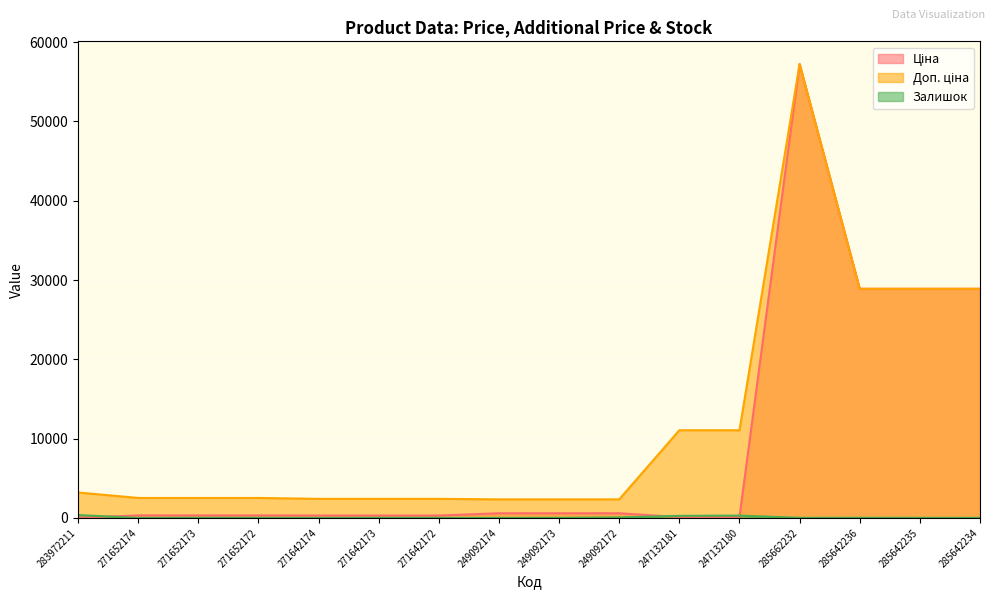

Read the Ціна value at 271652173.

314.7